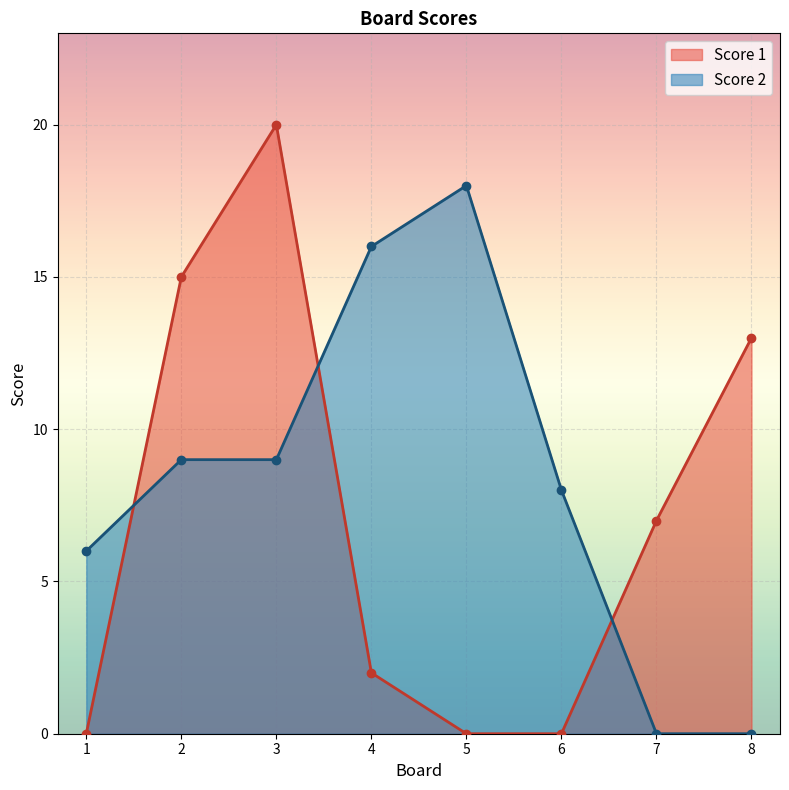

True or false: Score 1 and Score 2 cross at least once.

True